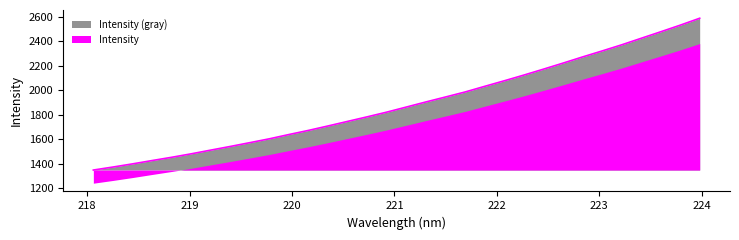

What position from the right is 219.9712?

22